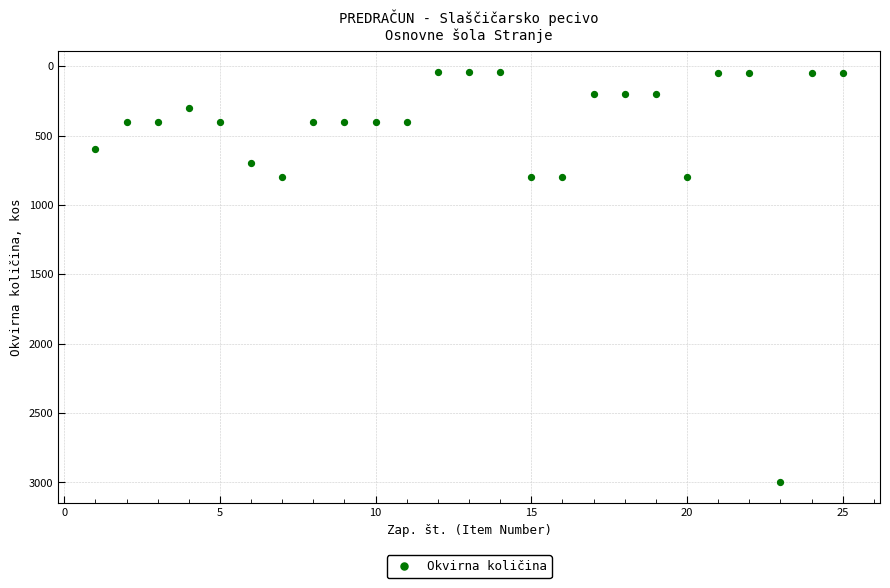

What is the range of Y values (max minus min)?

2960